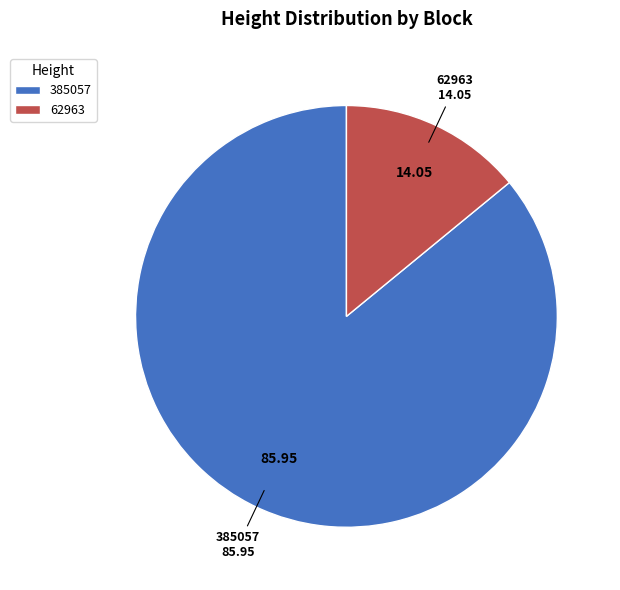

Combined, do 385057 and 62963 account for over 50%?

Yes